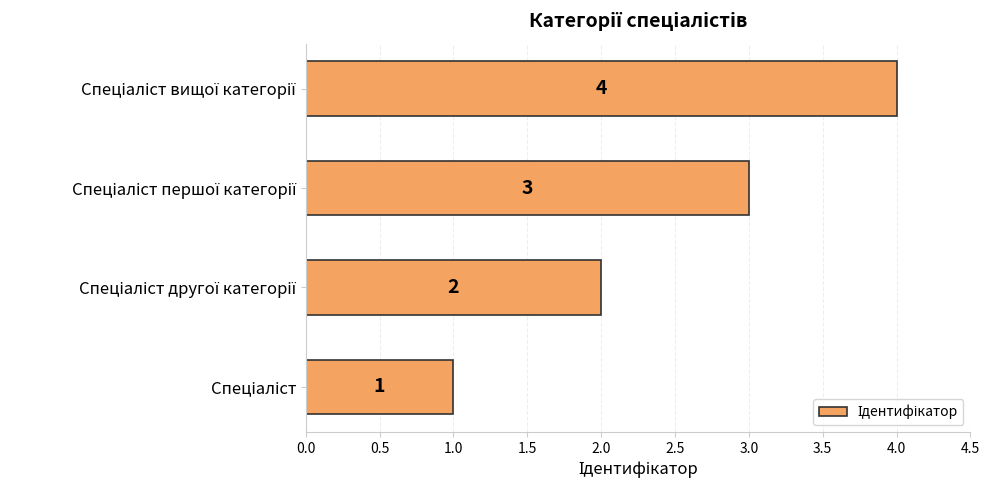

What is the sum of all values?

10